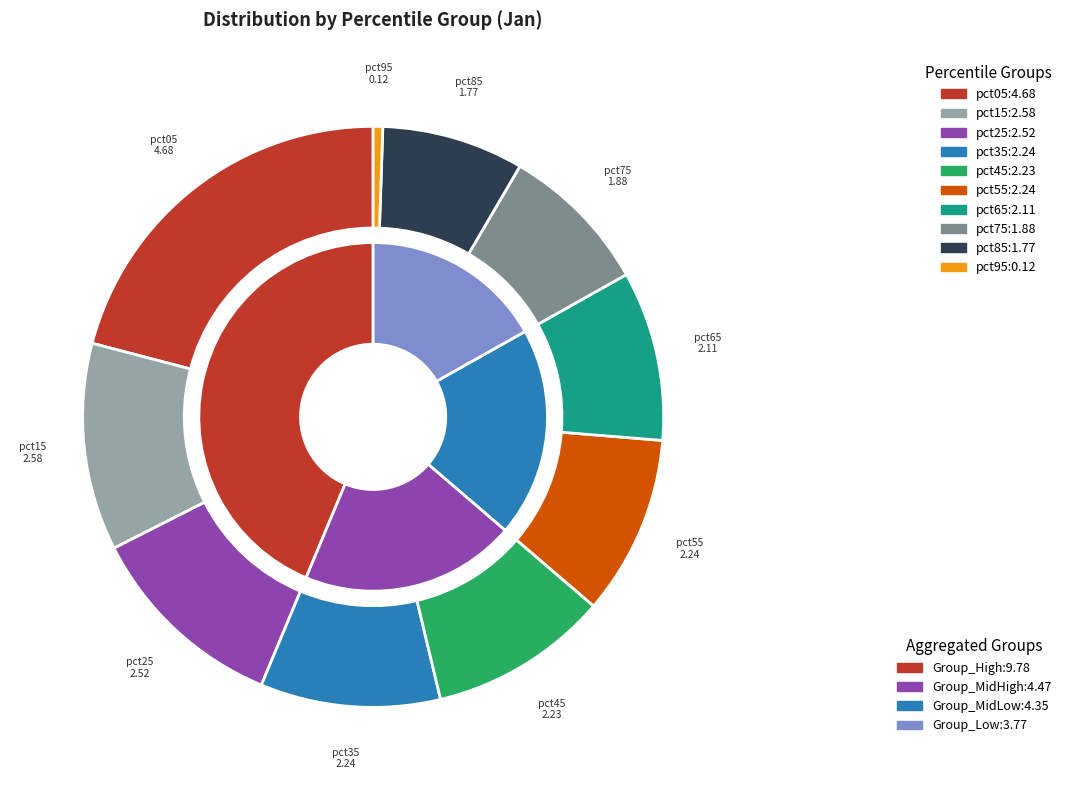

The pct35 slice represents 10% of the pie. True or false?

True